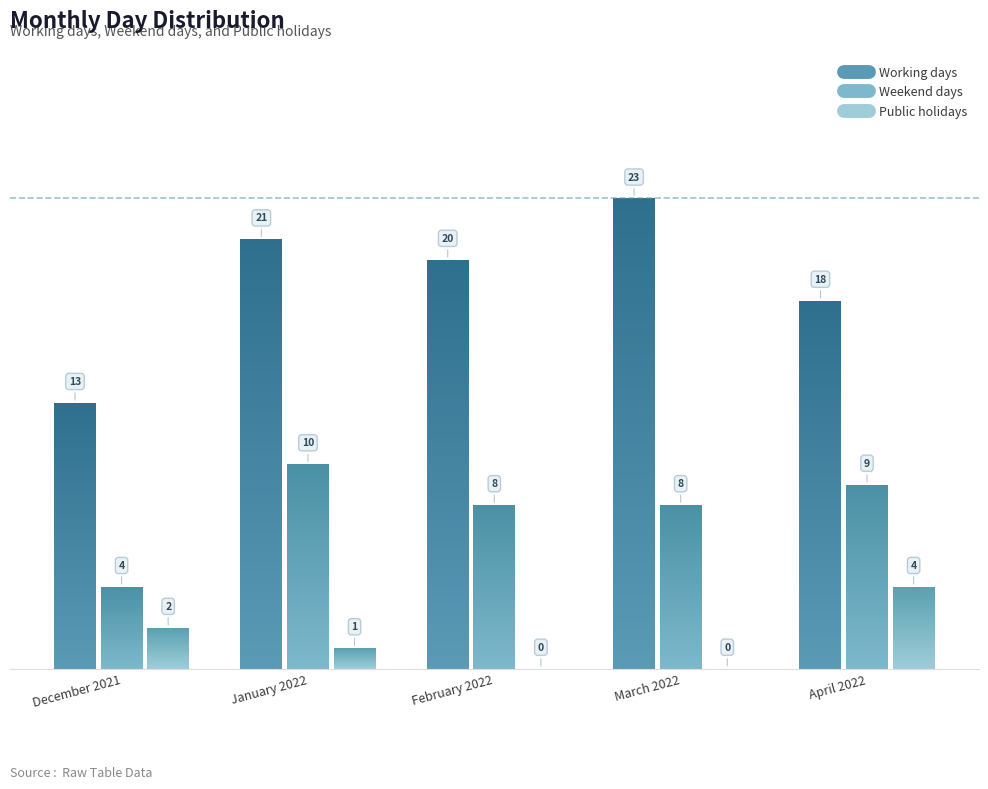

Is the value of Weekend days at January 2022 greater than the value of Public holidays at April 2022?

Yes